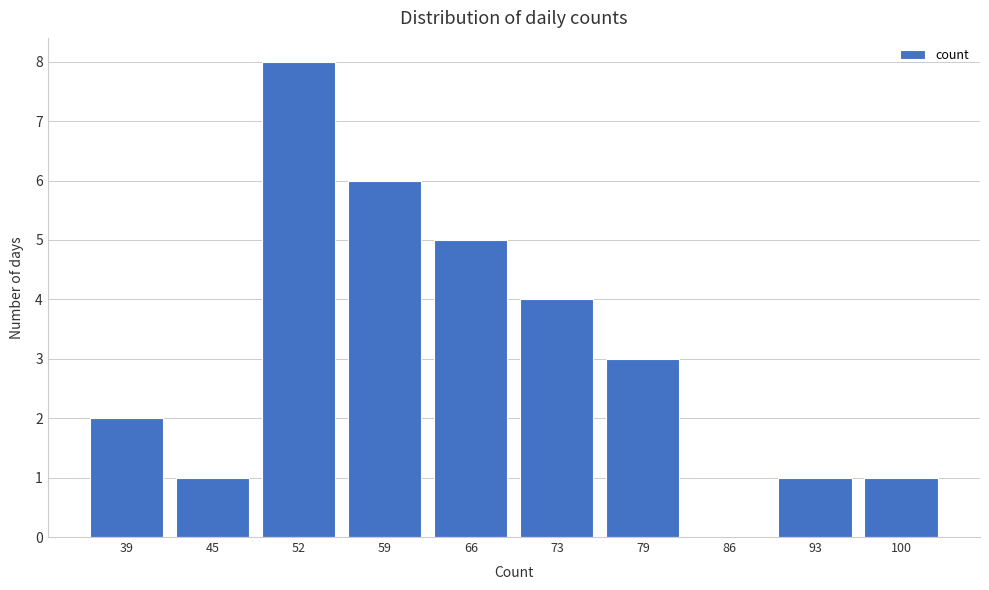

Reading left to right, extract all data points from this chart.

39=2	45=1	52=8	59=6	66=5	73=4	79=3	86=0	93=1	100=1